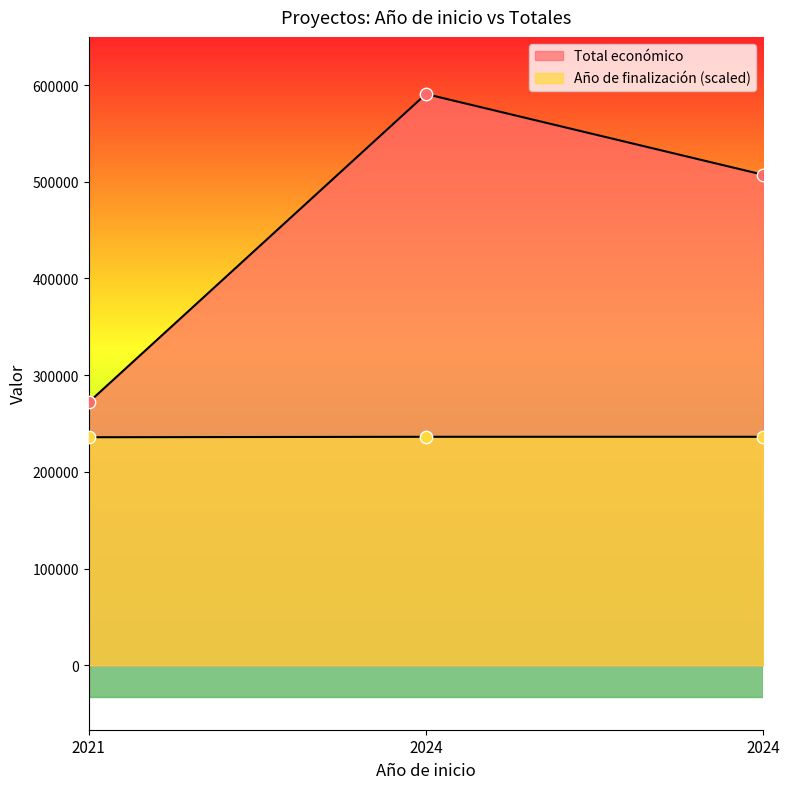

Which series reaches the maximum Y coordinate?

Total económico